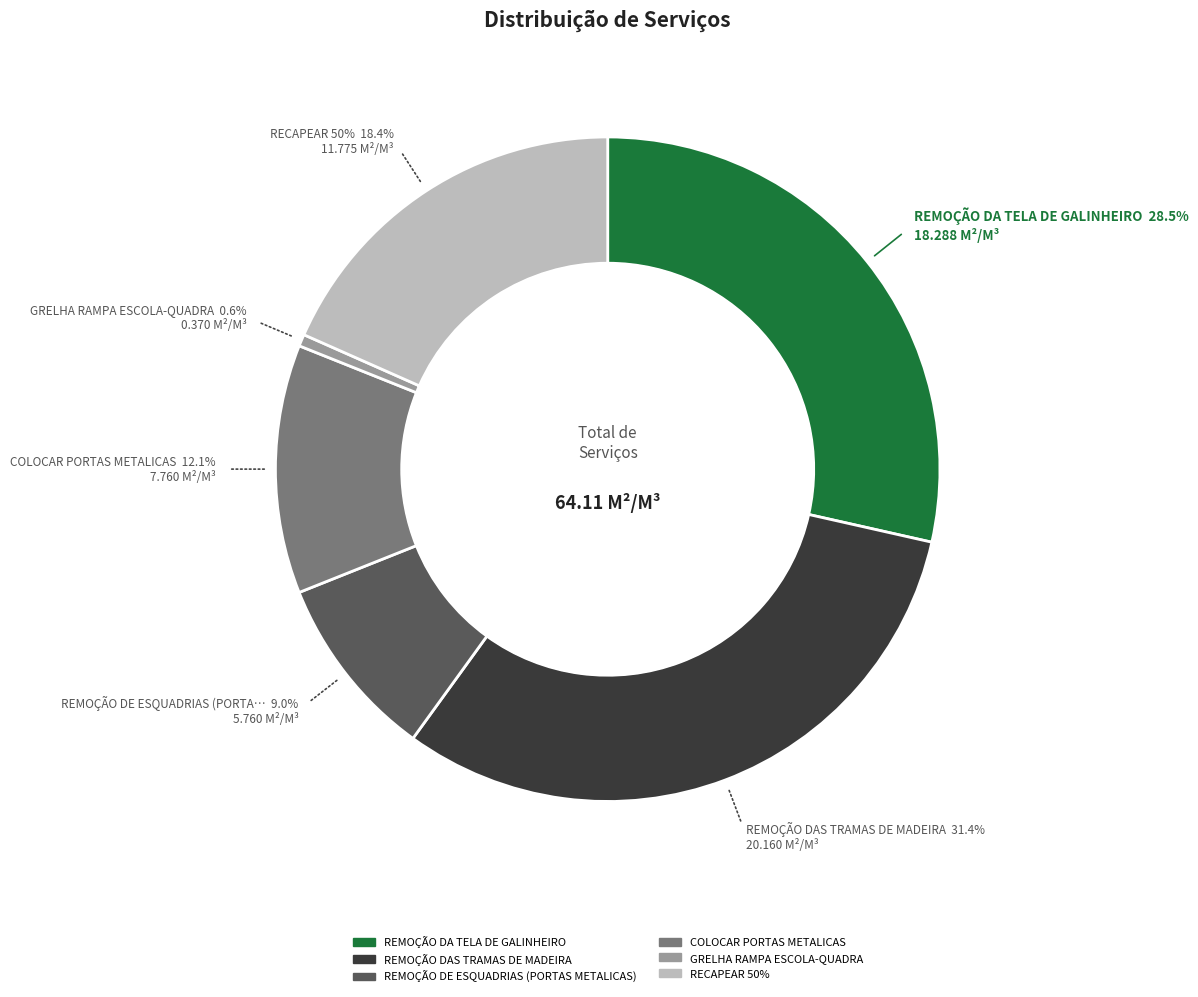

What is the change in value from COLOCAR PORTAS METALICAS to RECAPEAR 50%?

+4.0